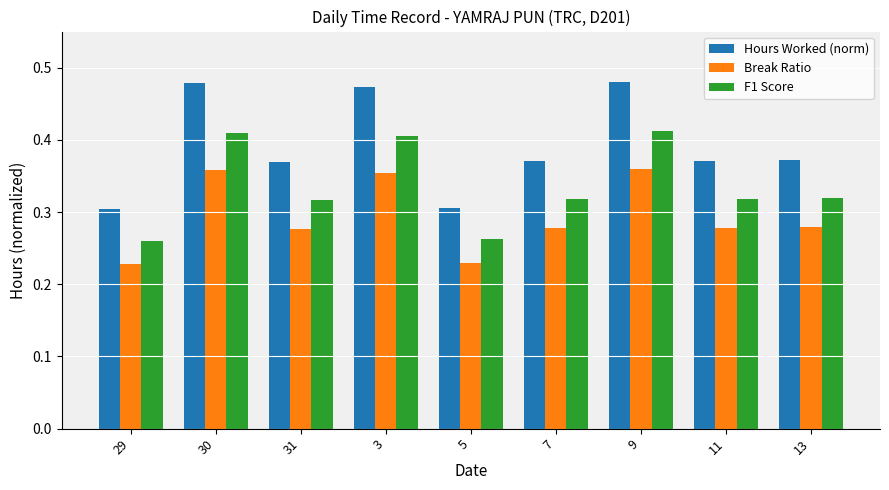

Count the F1 Score values in the range 0 to 1.

9